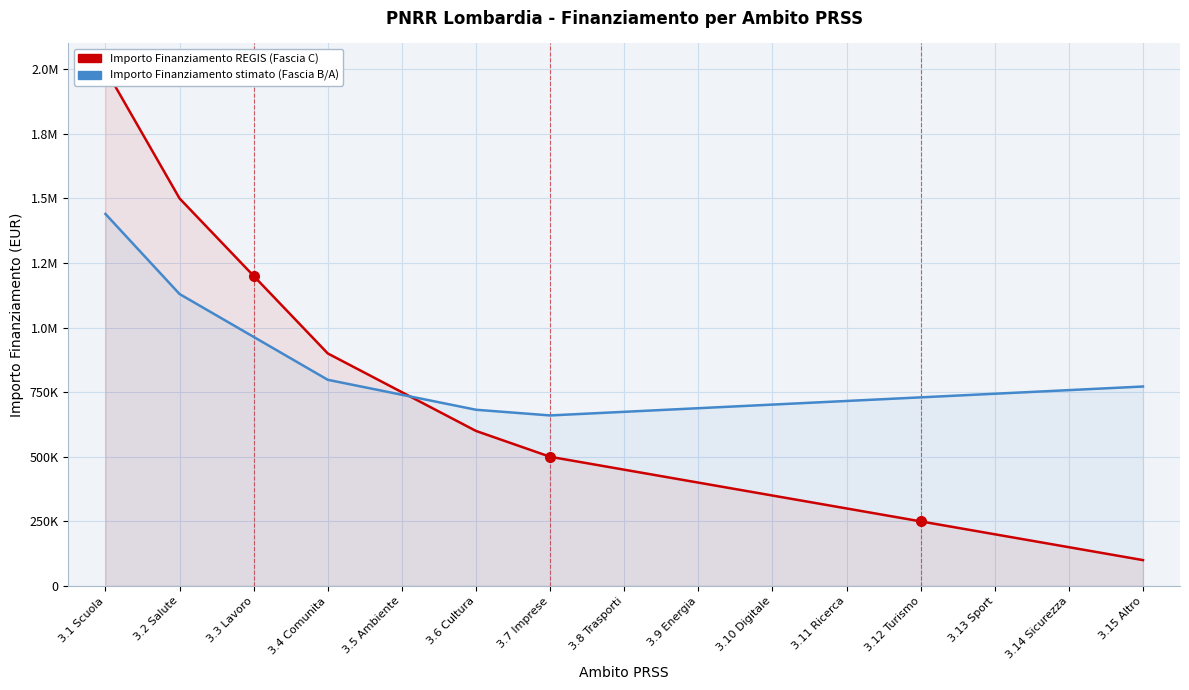

At which label is Importo Finanziamento REGIS (Fascia C) closest to 1050000?

3.3 Lavoro